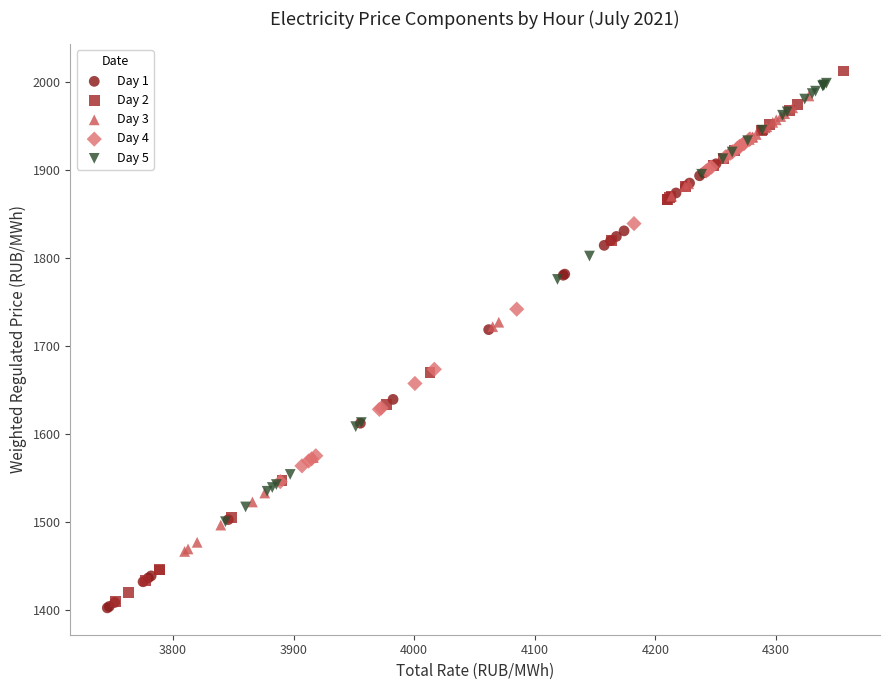

Which series has the largest Y range (max minus min)?

Day 2